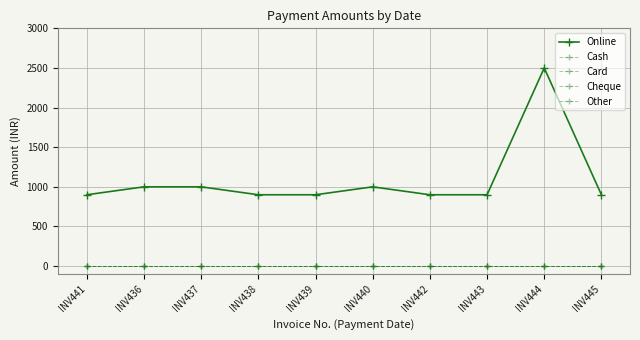

Does the chart have visible grid lines?

Yes